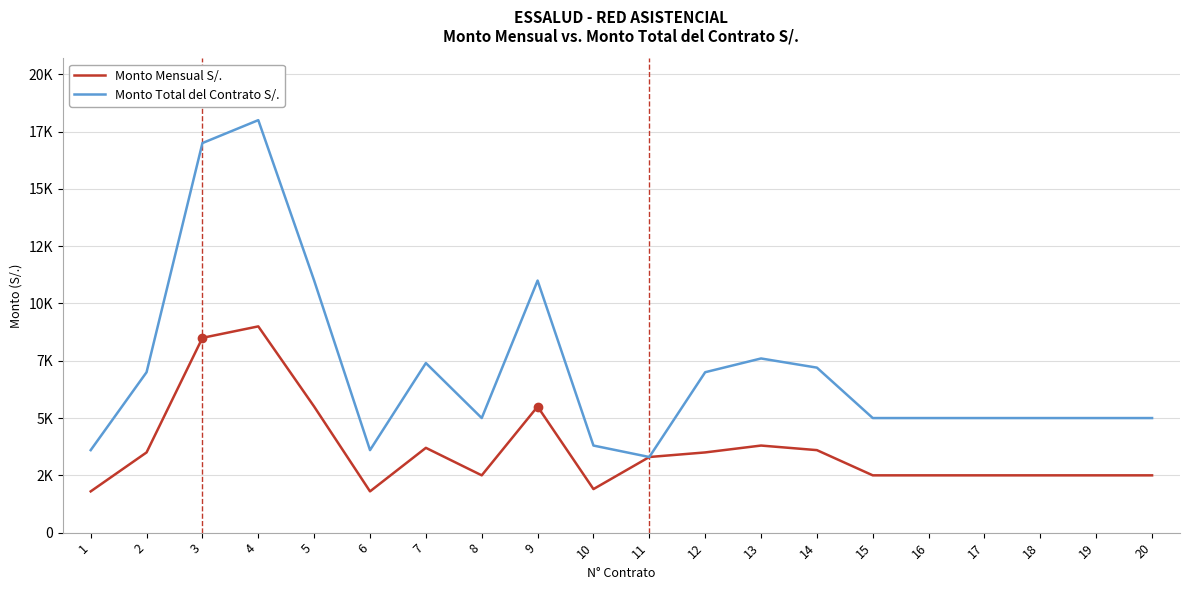

What is the value of the Monto Mensual S/. point at the 4th from the left?

9000